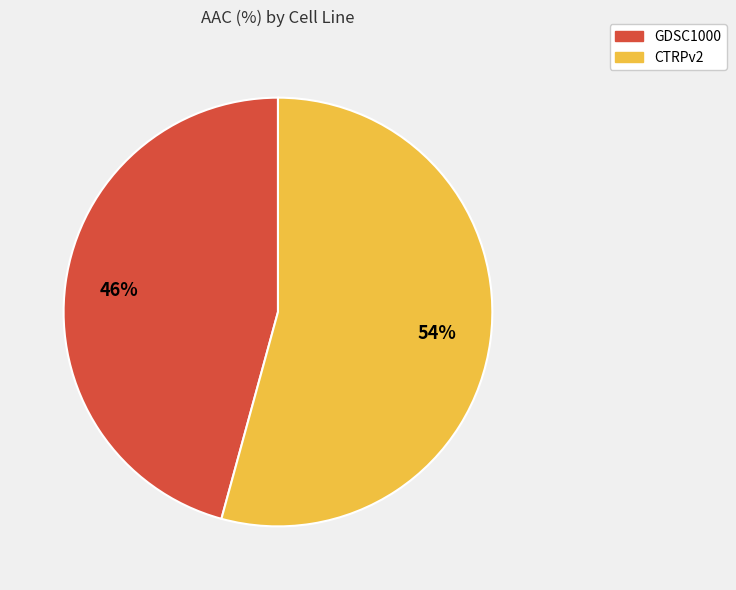

Combined, do CTRPv2 and GDSC1000 account for over 50%?

Yes